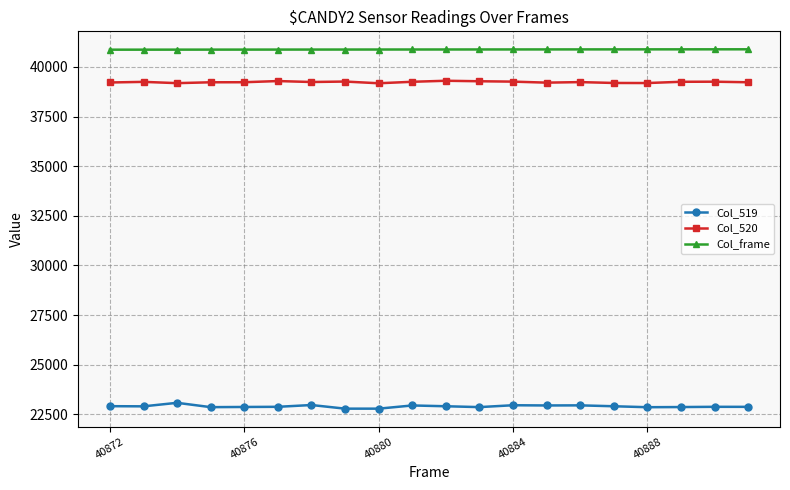

True or false: Col_frame and Col_519 cross at least once.

False